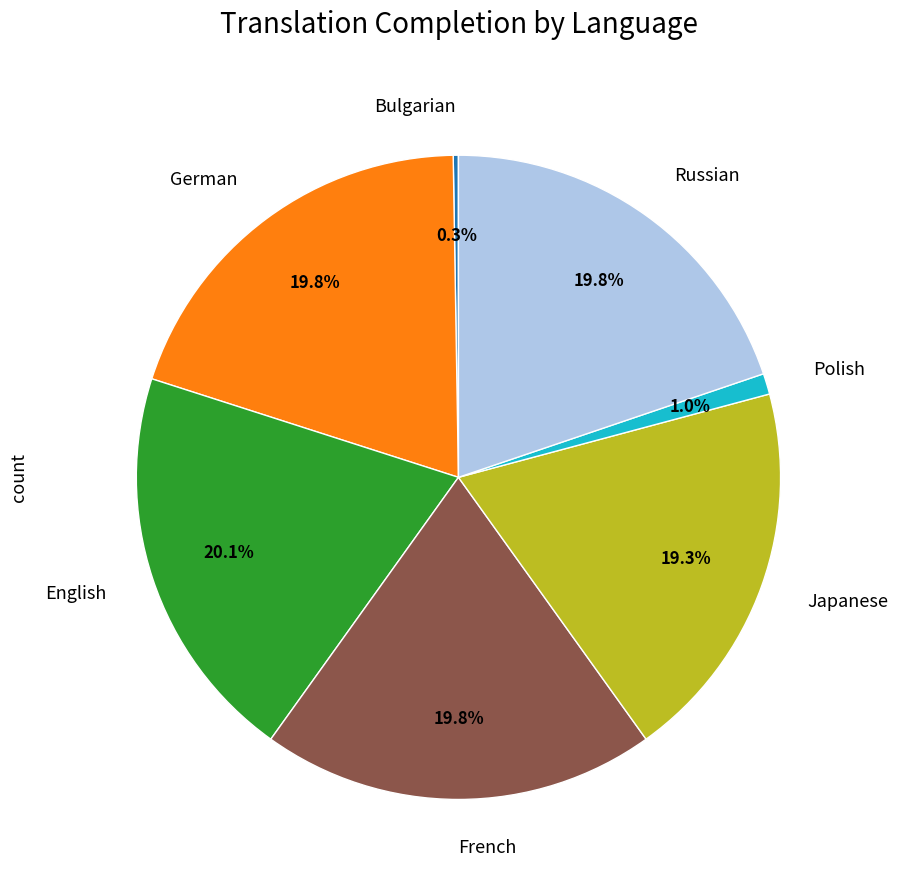

Does any single category account for the majority?

No